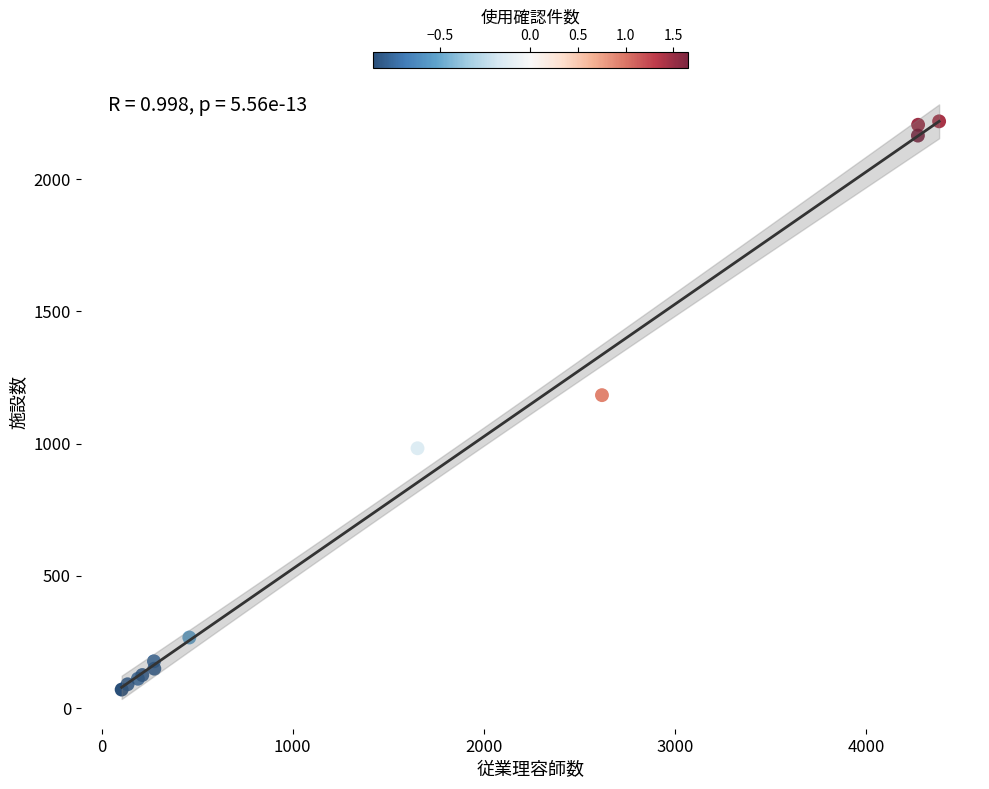

What Y value in the scatter plot is closest to 1144?

1183